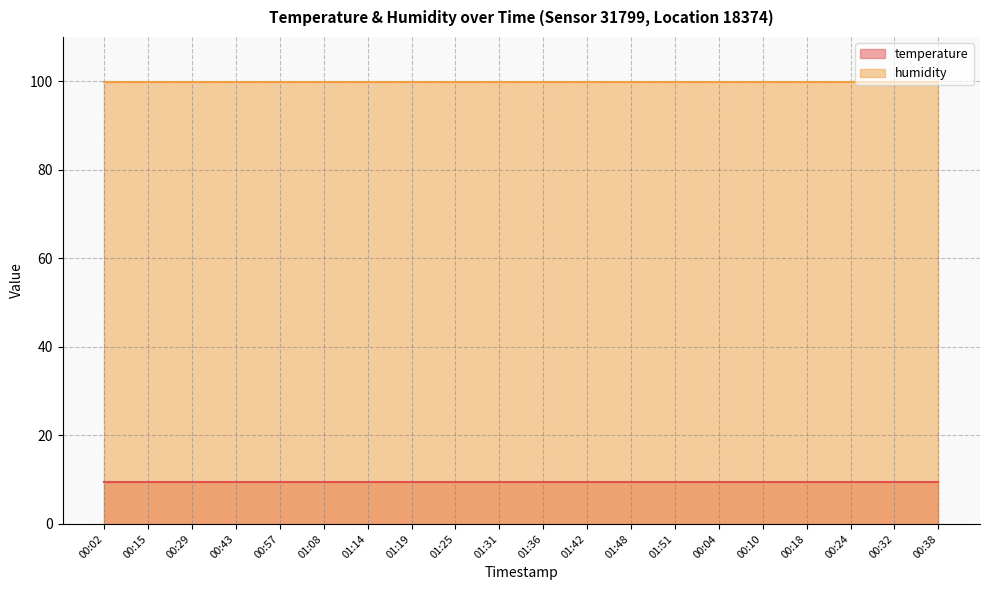

Which category has the highest value in the humidity series?

00:02